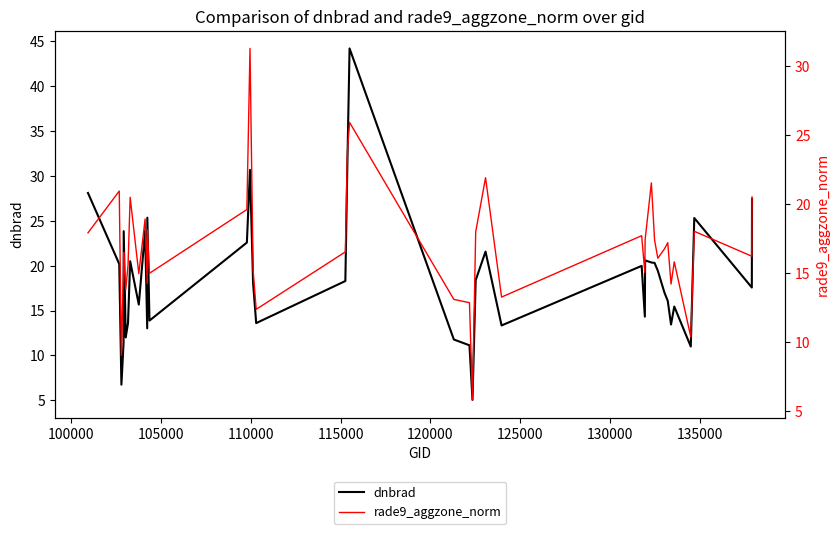

What is the maximum value for dnbrad?

44.2